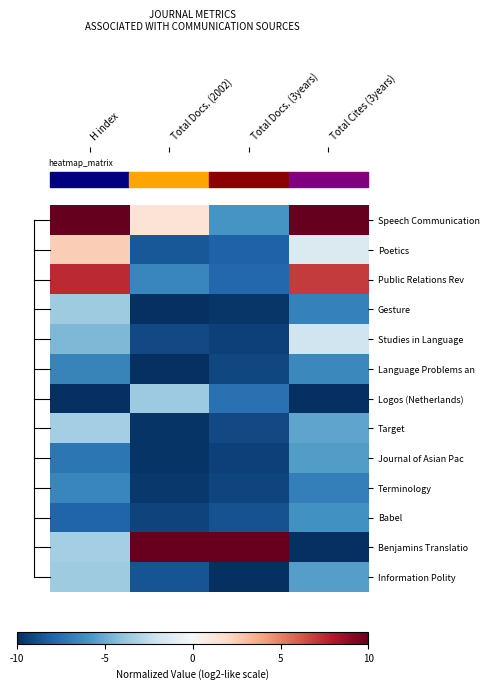

Which series has the largest total across all categories?

Speech Communication